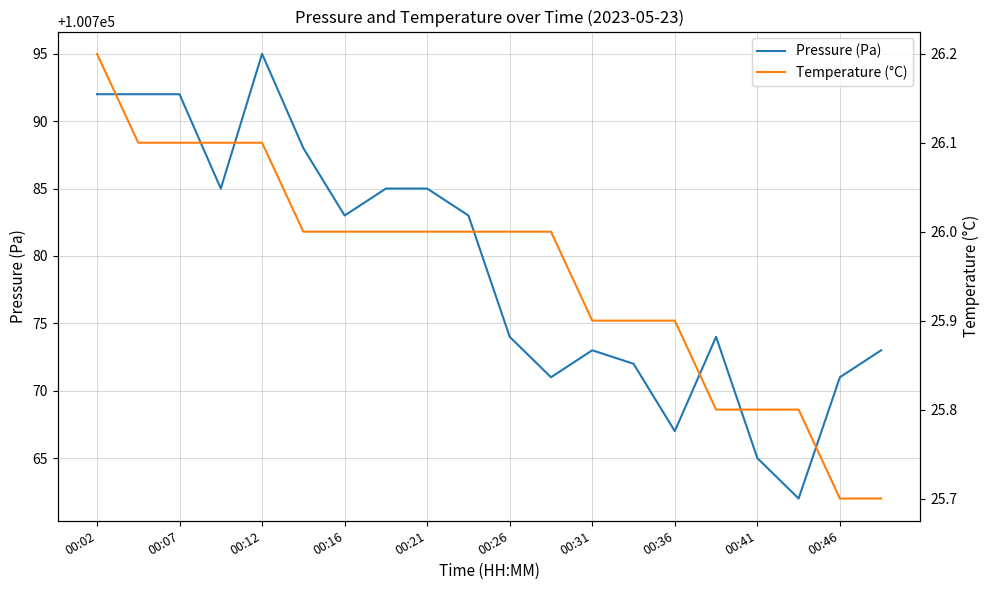

Is it true that Temperature (°C) equals 25.8 at 17?

True